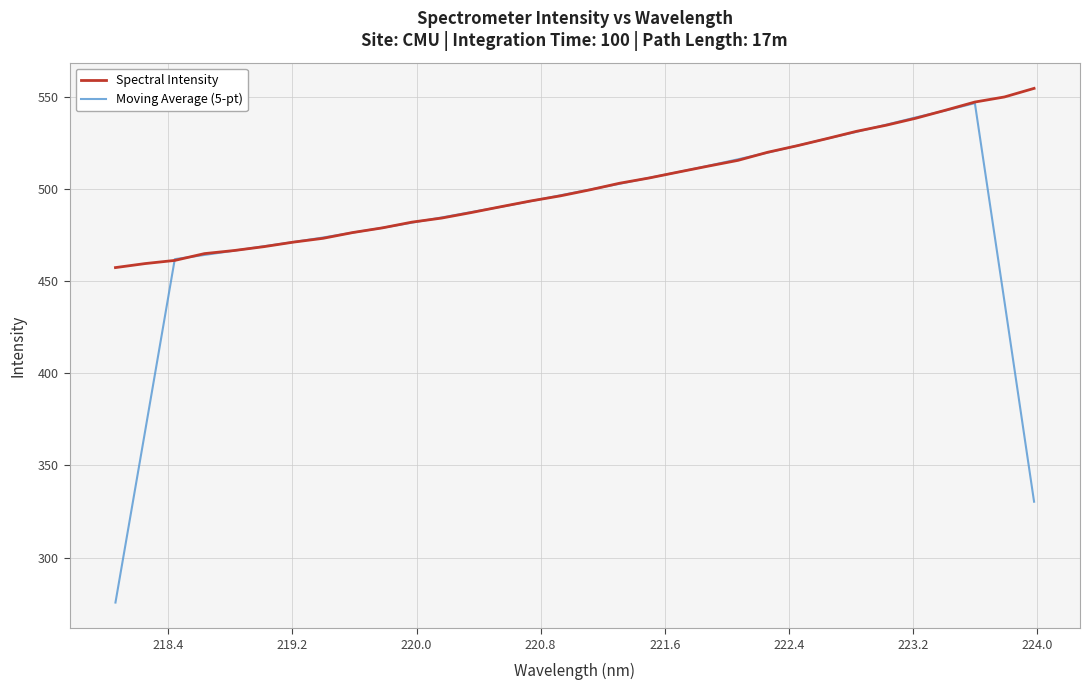

Rank the series by their maximum value, from highest to lowest.

Spectral Intensity, Moving Average (5-pt)